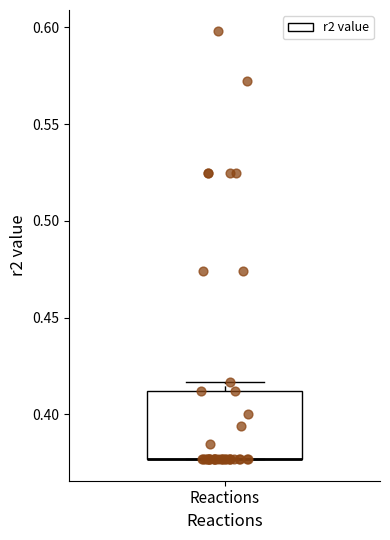

Read this box plot against the y-axis: the position of the median line, the range covered by the box, and the ends of both whiskers. The values are not printed on the chart, so give them approximately, as read against the axis.

median 0.375 (drawn on the box's lower edge), box 0.375 to 0.410, whiskers 0.375 to 0.415